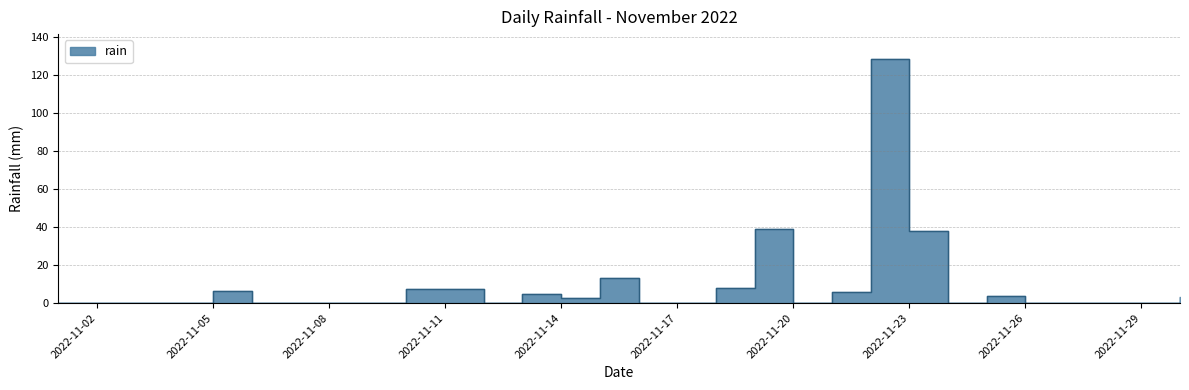

How many lines are shown in the chart?

1